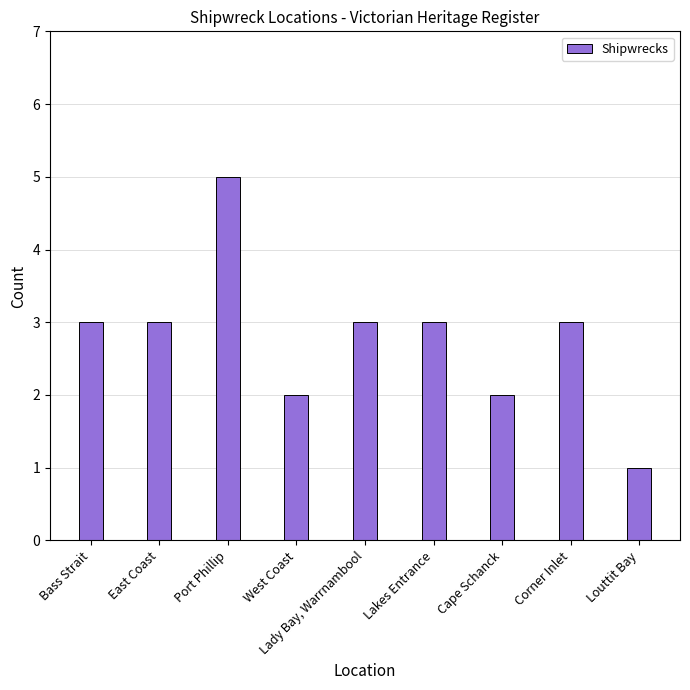

What is the ratio of the value at Port Phillip to the value at Lady Bay, Warrnambool?

1.7